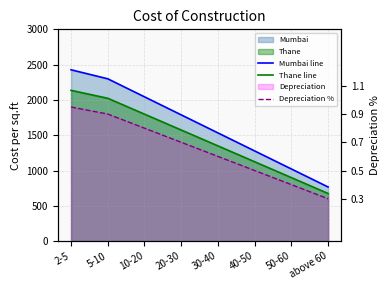

True or false: Mumbai line and Depreciation % cross at least once.

False